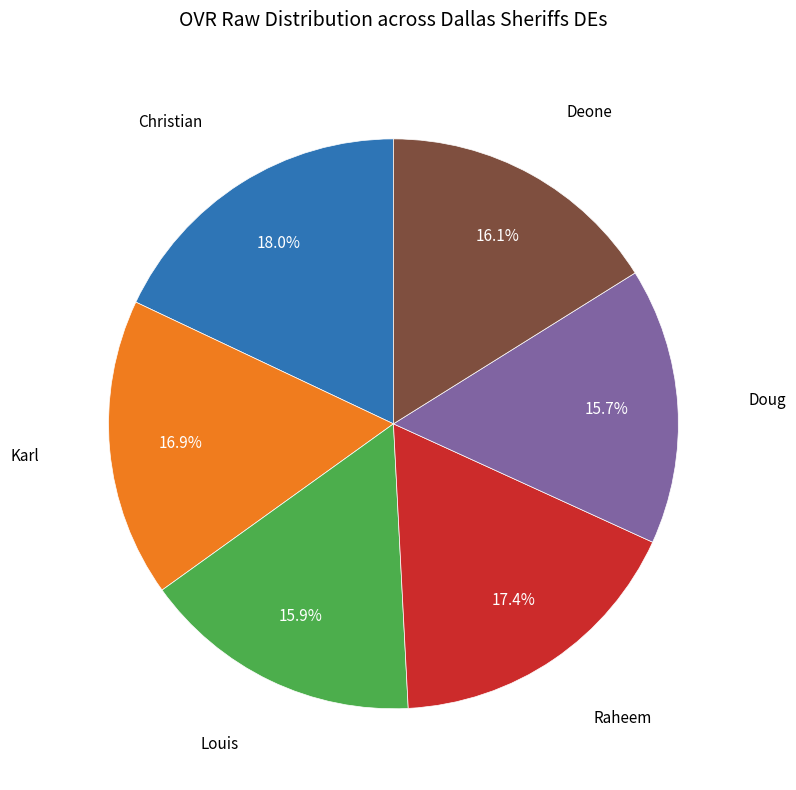

Is there a majority slice in this chart?

No